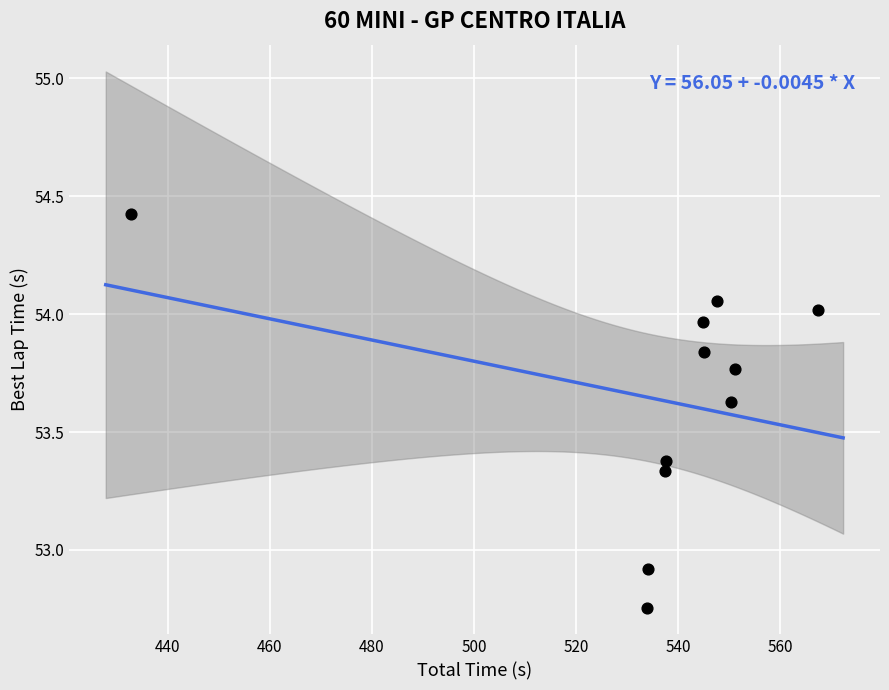

What Y value in the scatter plot is closest to 53?

52.9